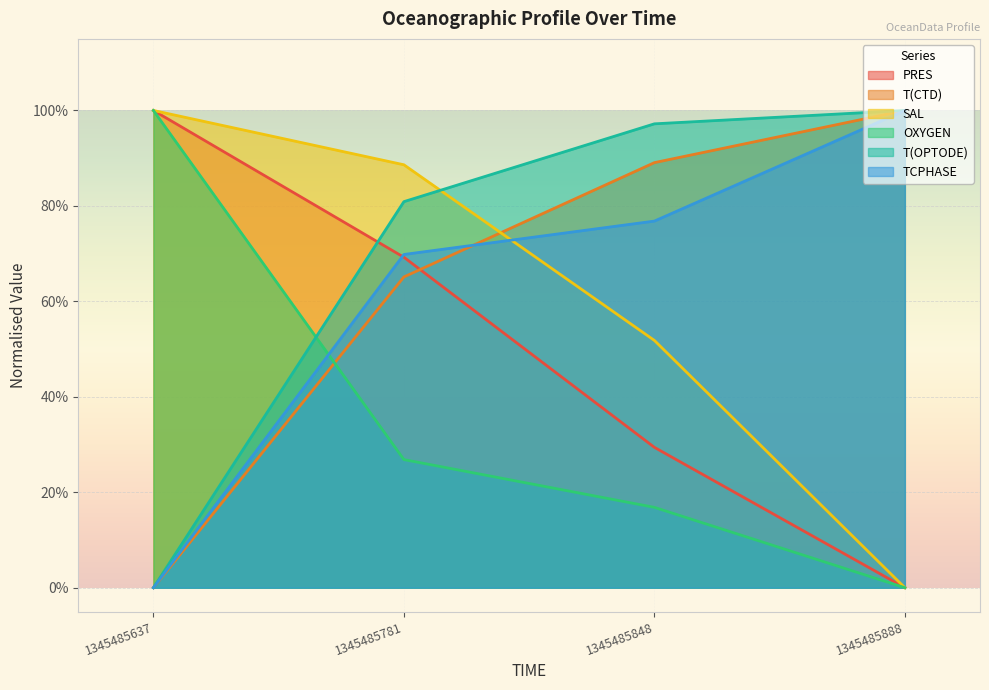

Reading left to right, extract all data points from this chart.

PRES: 1.0	0.7	0.3	0.0
T(CTD): 0.0	0.7	0.9	1.0
SAL: 1.0	0.9	0.5	0.0
OXYGEN: 1.0	0.3	0.2	0.0
T(OPTODE): 0.0	0.8	1.0	1.0
TCPHASE: 0.0	0.7	0.8	1.0